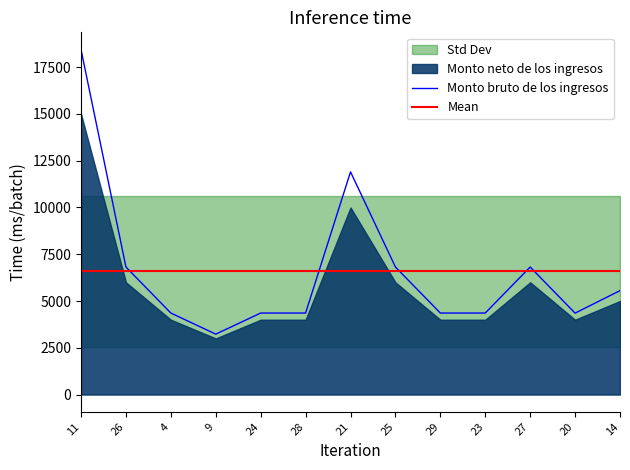

How many points are higher than both their immediate neighbors (excluding endpoints)?

2